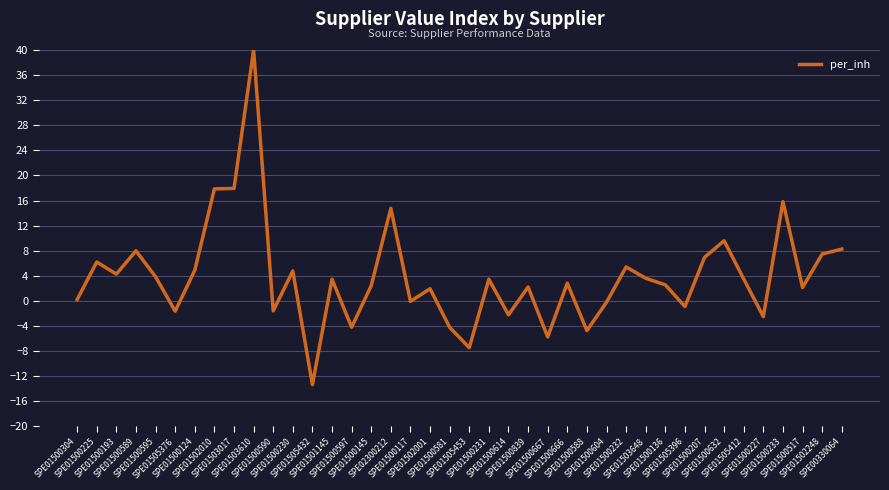

What is the maximum value shown in the chart?

40.0